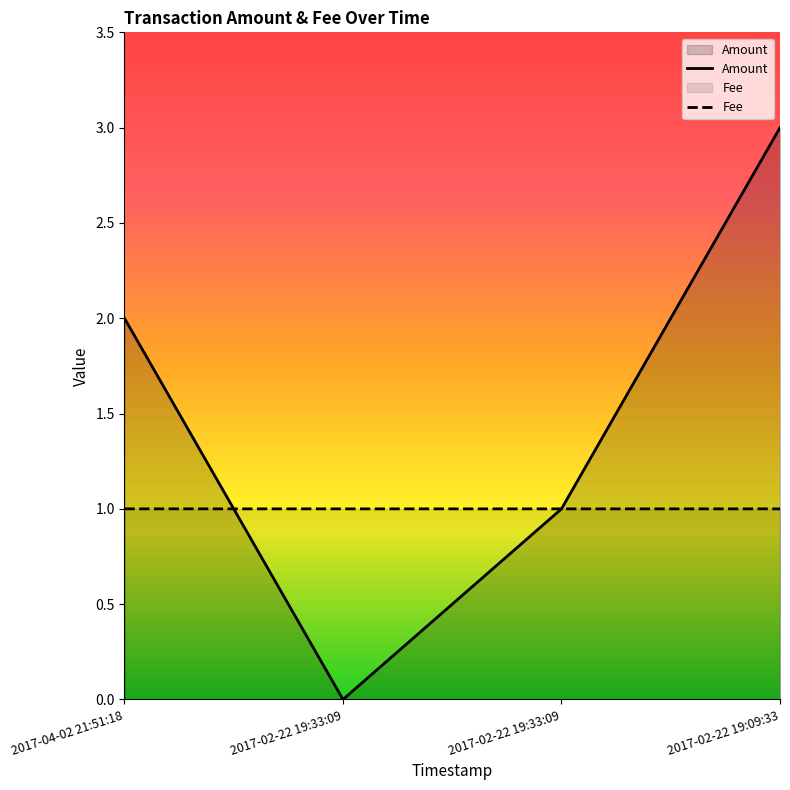

Where does the Amount series first go above 2?

2017-02-22 19:09:33